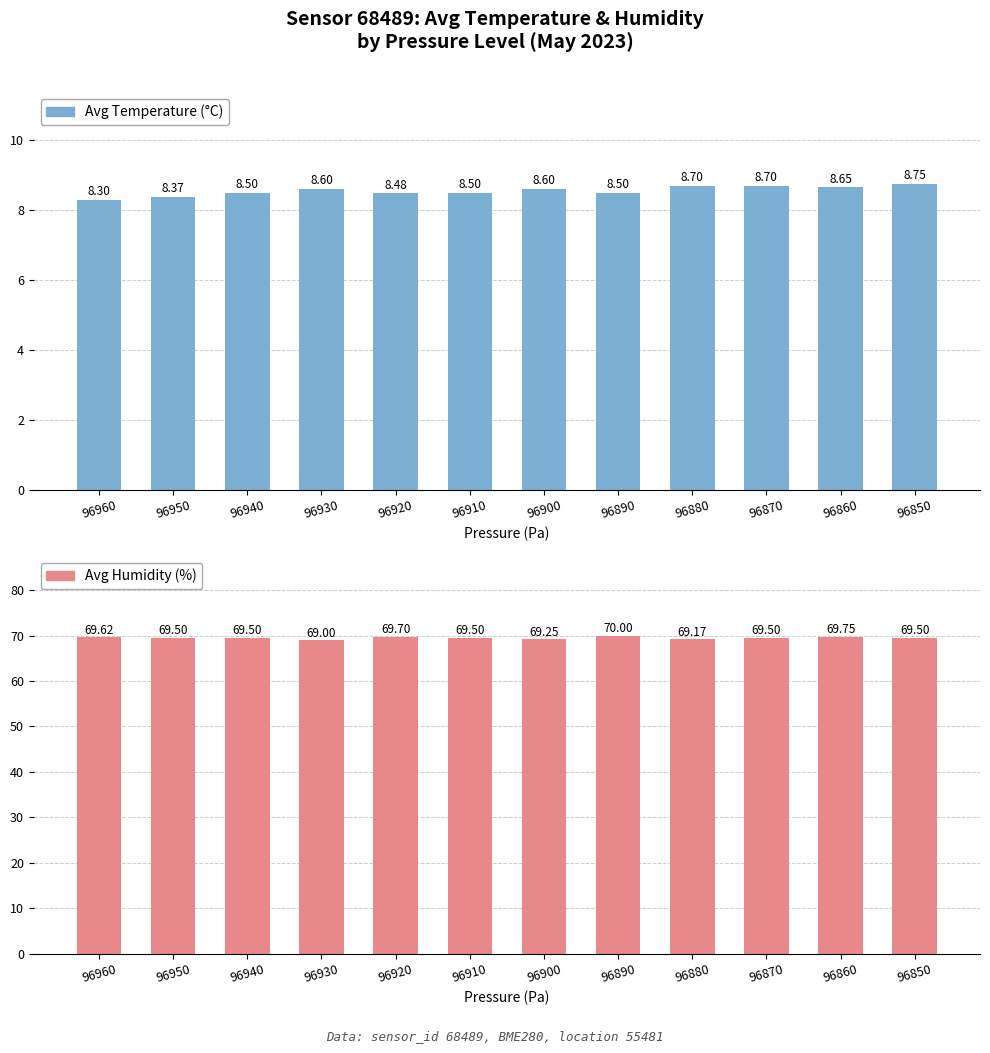

Which has a higher value, 96850 or 96860?

96850